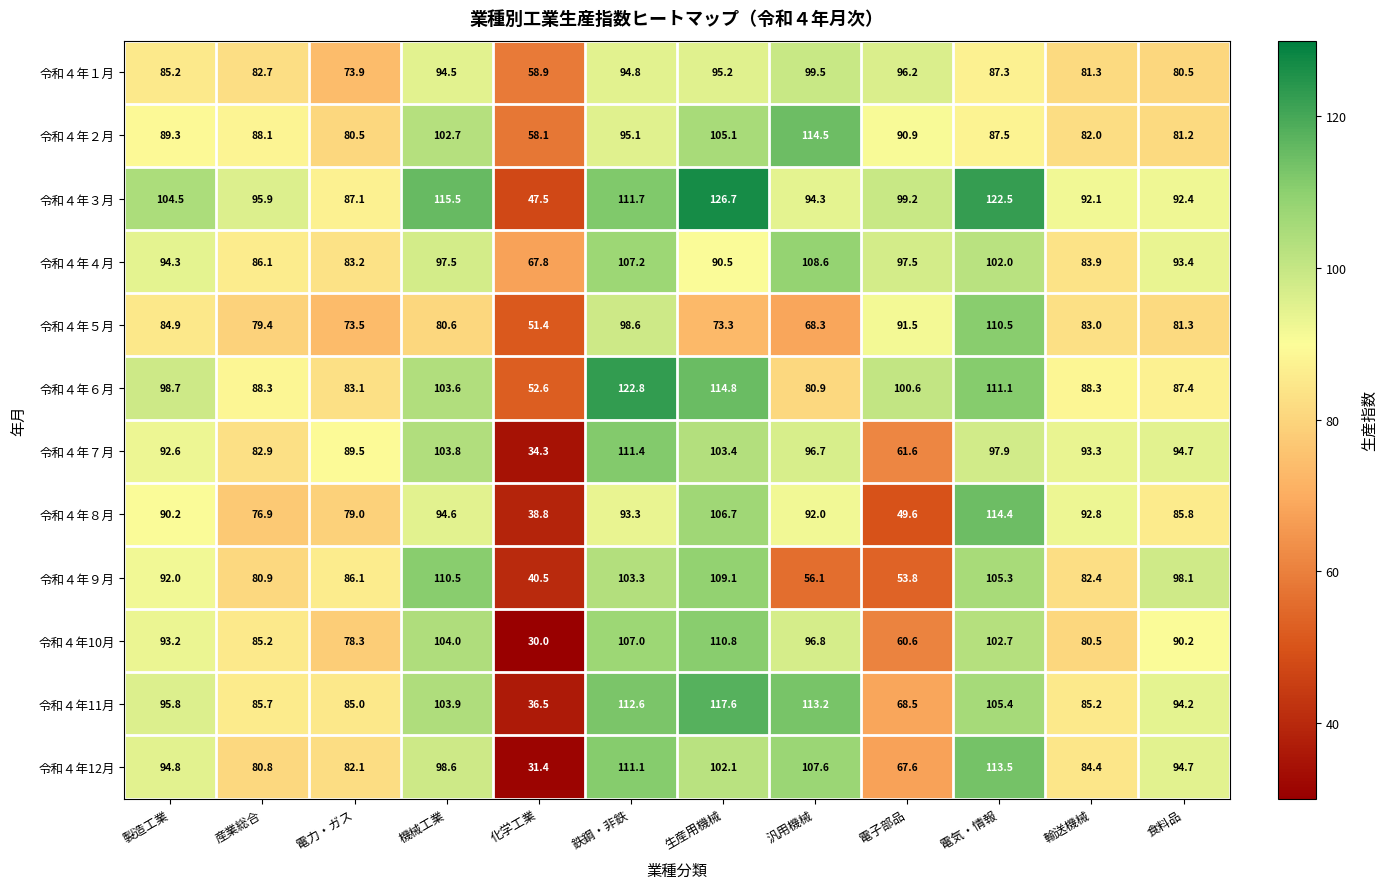

At which category is the sum across all series the highest?

鉄鋼・非鉄